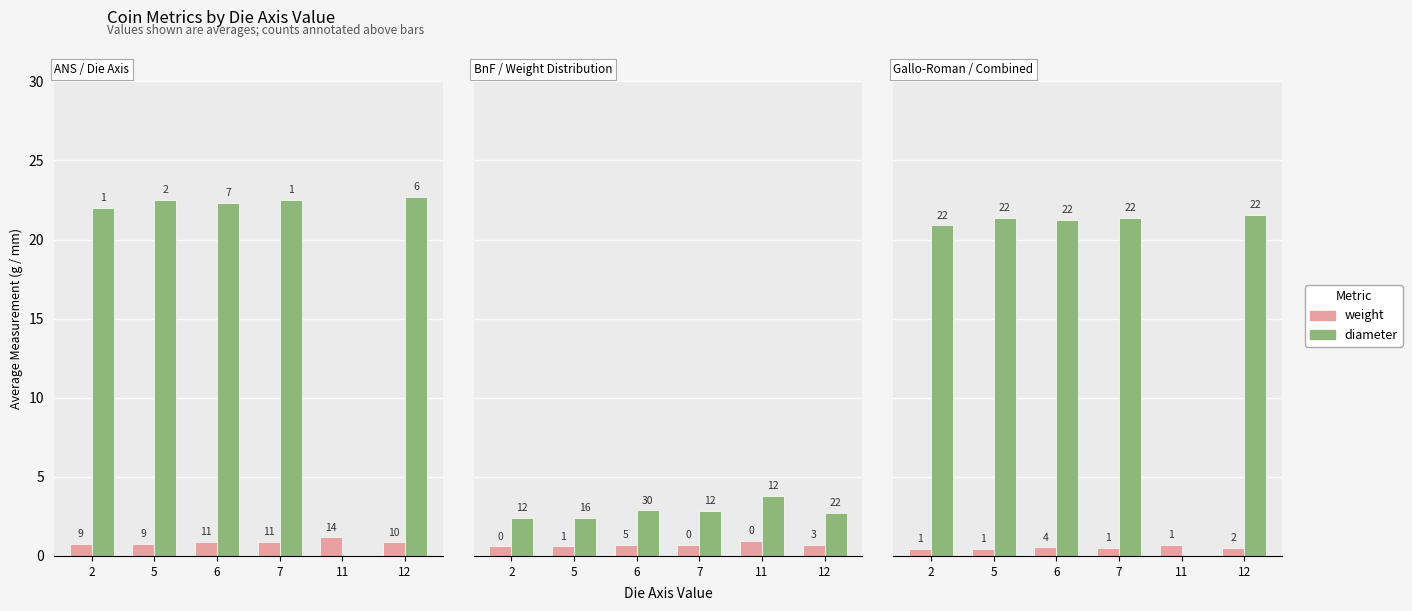

Rank the series by their average value, from lowest to highest.

weight, diameter